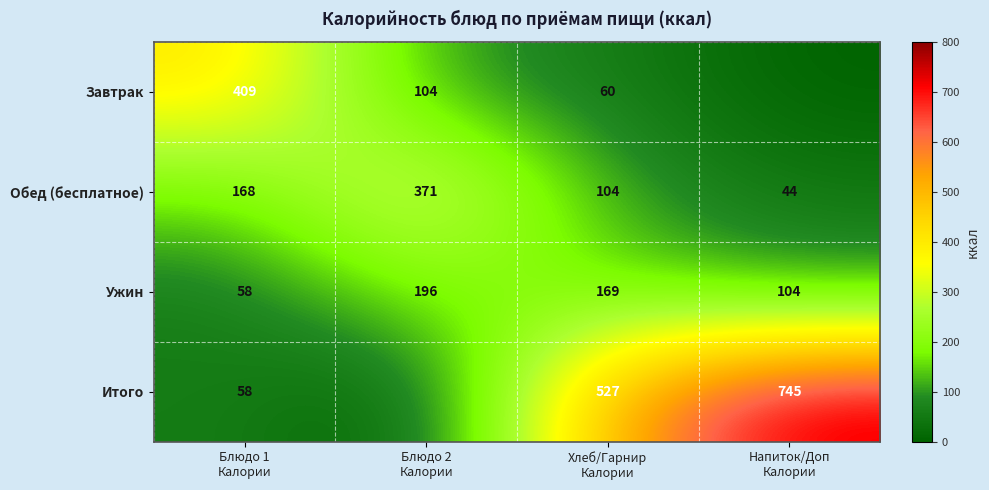

What is the difference between the maximum and minimum values in the Ужин series?

138